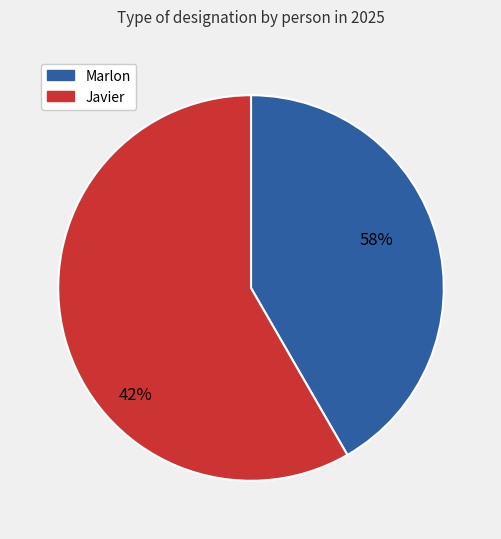

How many slices are in this pie chart?

2